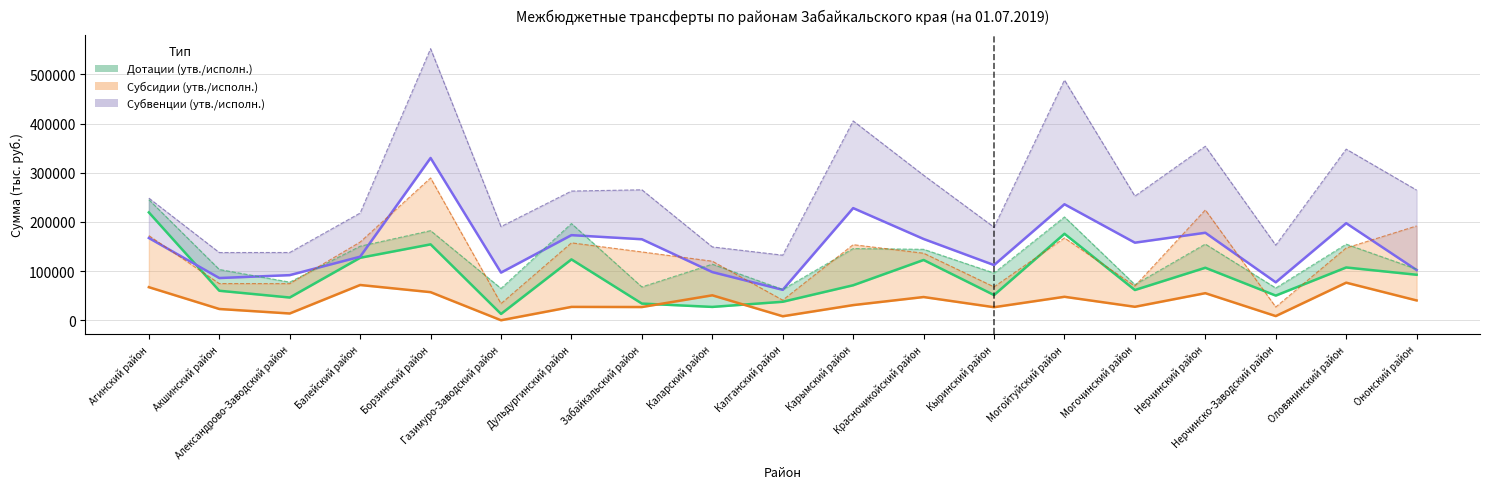

True or false: Утверждено Субвенции and Исполнено Субсидии cross at least once.

False